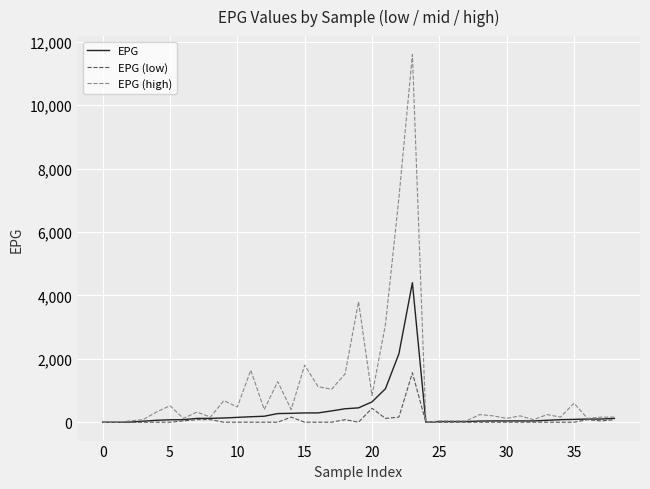

Which series has the largest range (max minus min)?

EPG (high)